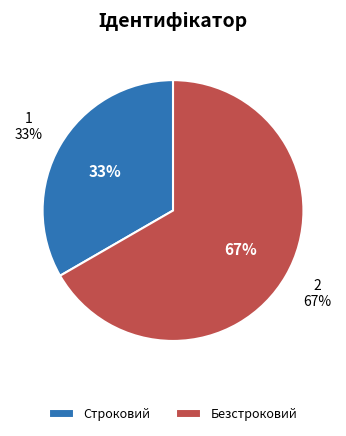

To the nearest percent, what percentage of the pie is Строковий?

33%